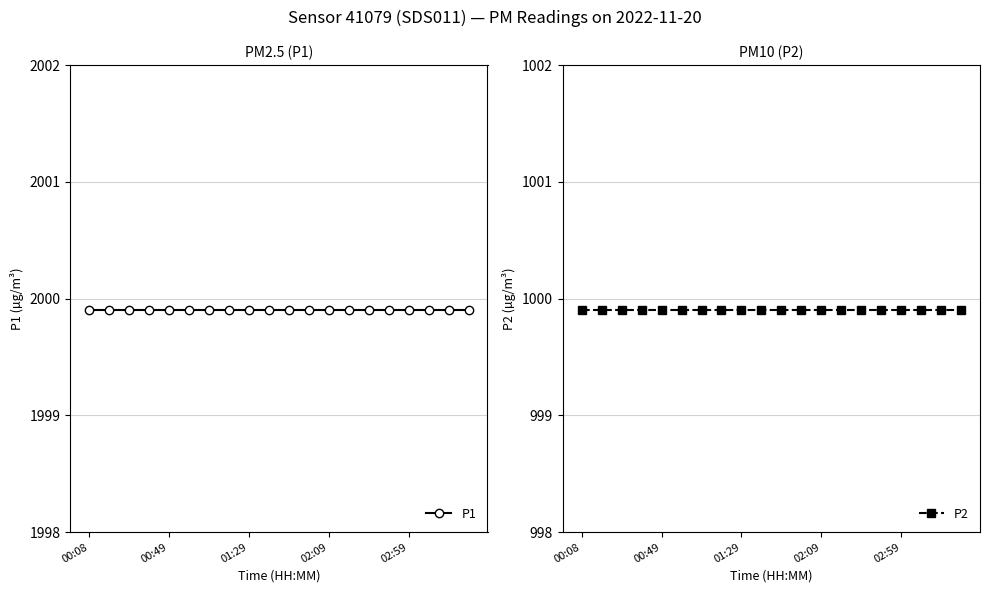

What is the minimum value shown in the chart?

999.9